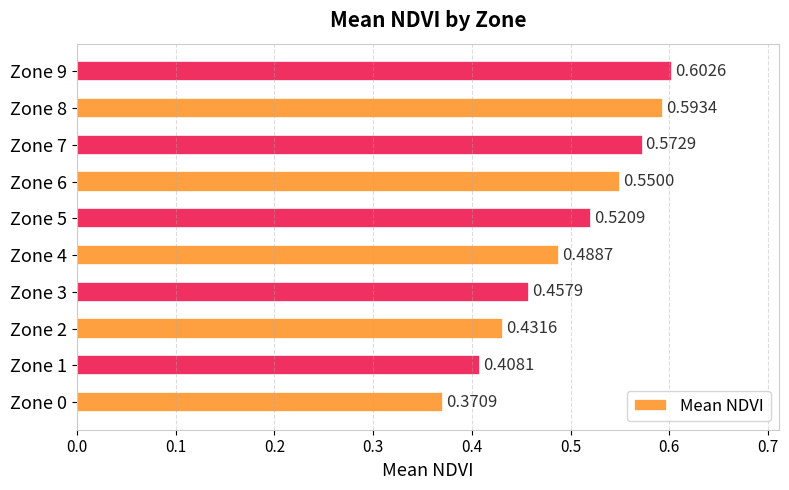

What is the change in value from Zone 0 to Zone 7?

+0.2